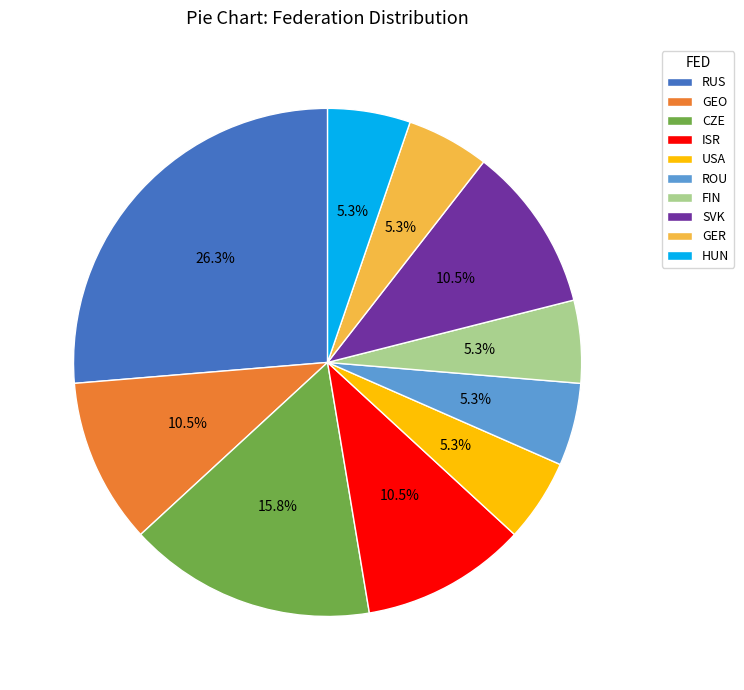

What percentage is the RUS slice, to the nearest percent?

26%